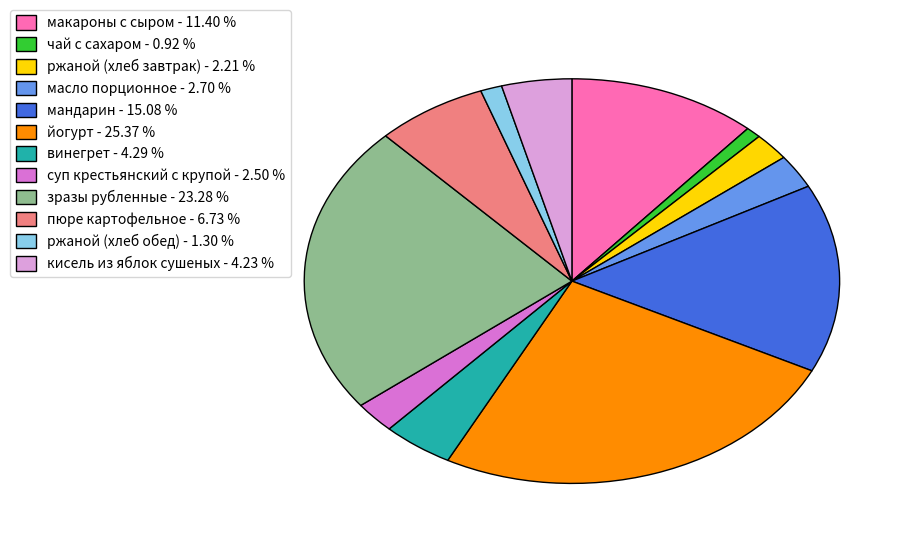

Does кисель из яблок сушеных - 4.23 % account for over 50% of the chart?

No